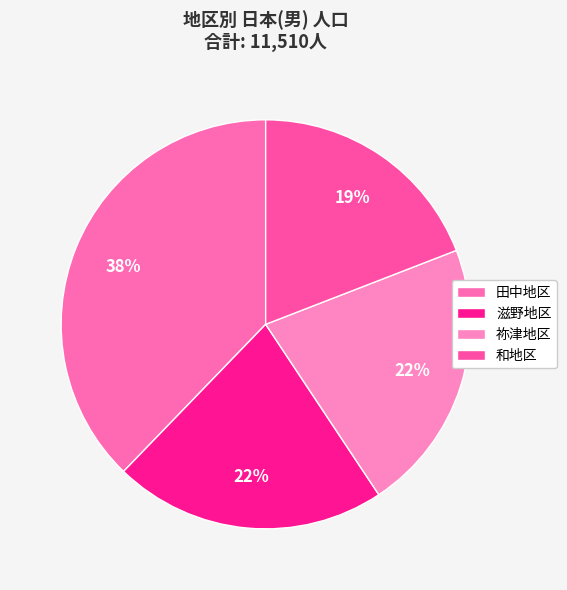

Which category has the biggest portion of the pie?

田中地区